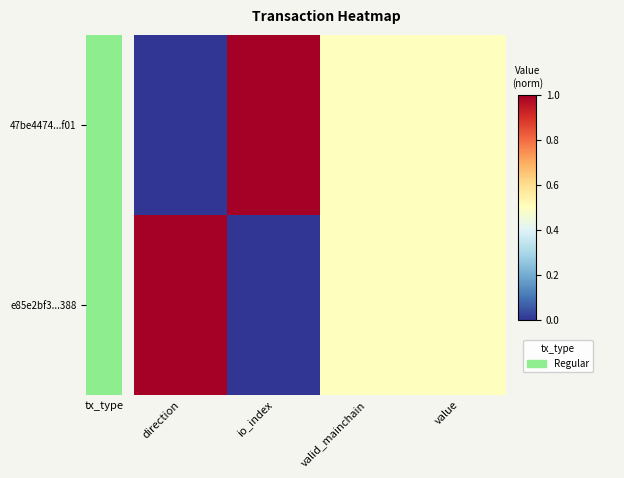

How many series are shown in this chart?

2